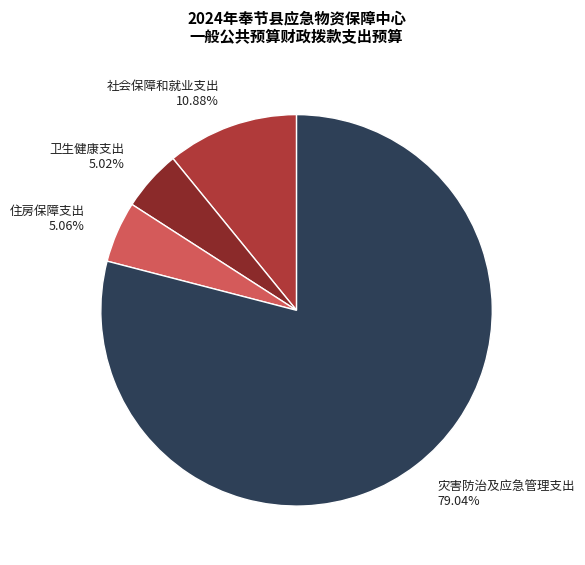

What percentage is the 卫生健康支出 slice, to the nearest percent?

5%